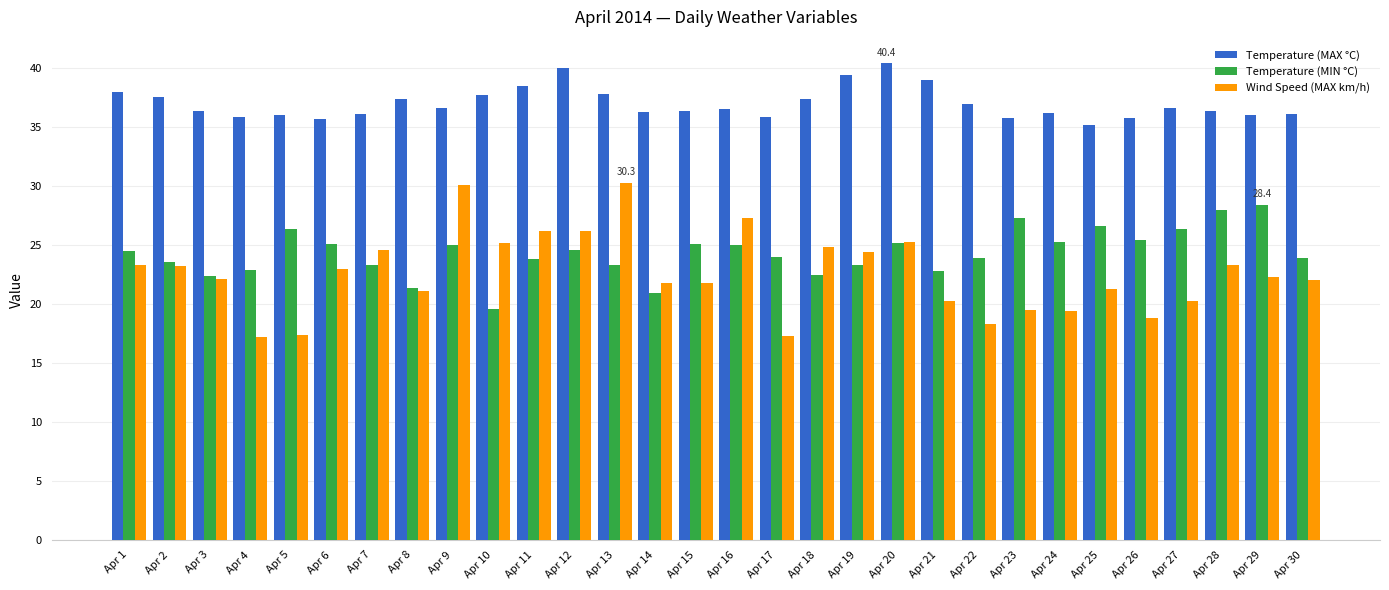

At which category does the chart reach its peak across all series?

Apr 20